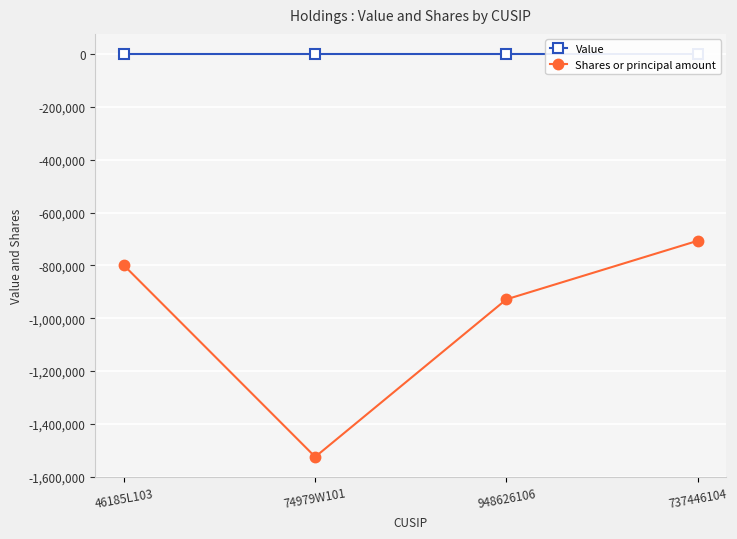

At how many categories does at least one series exceed -1291784?

4